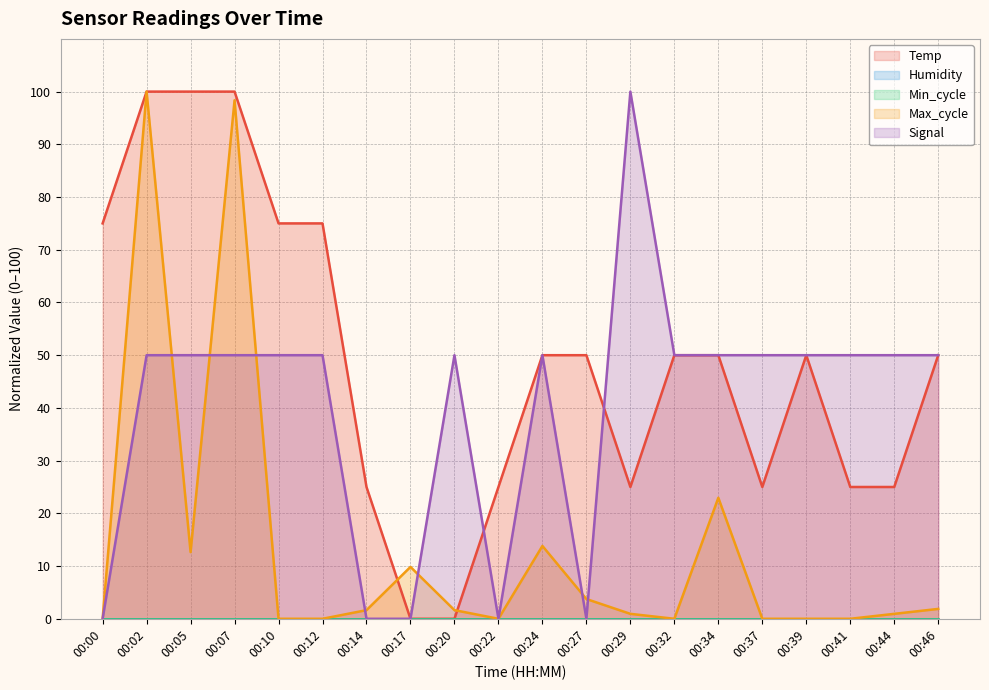

What is the approximate value of Temp at 00:44?

25.0